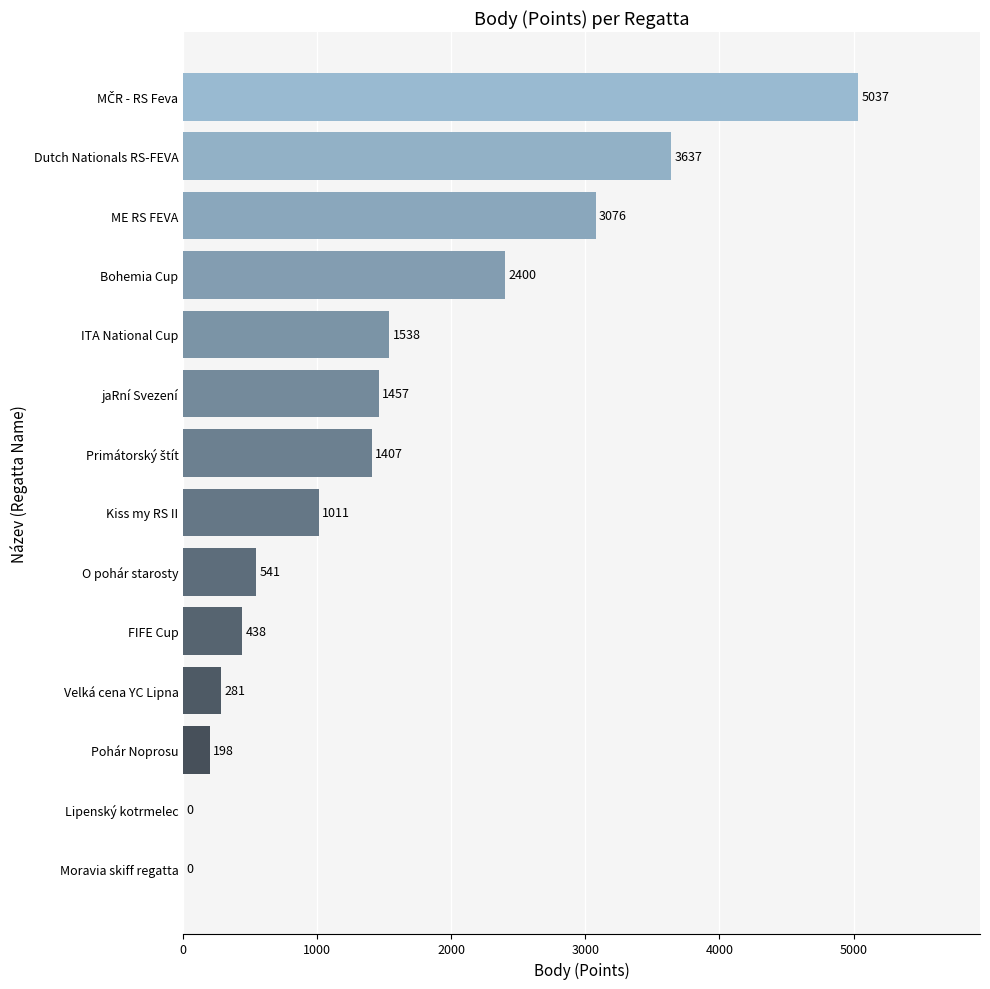

What is the sum of all values?

21021